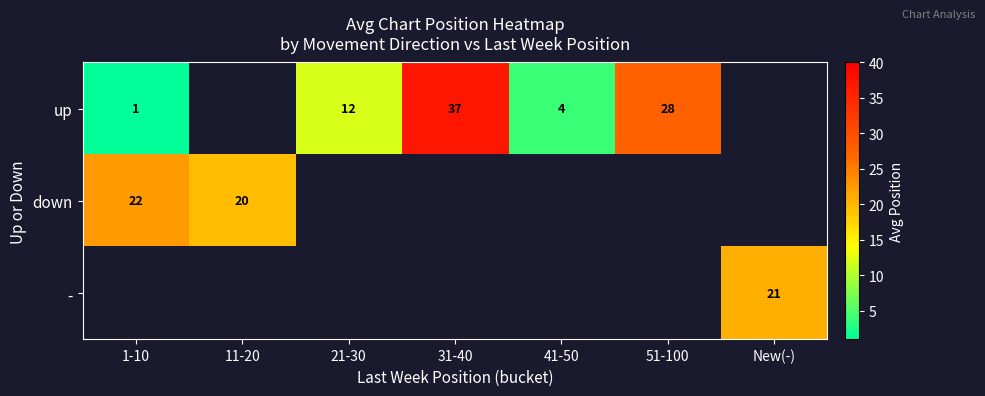

What is the difference between the up values at 31-40 and 51-100?

9